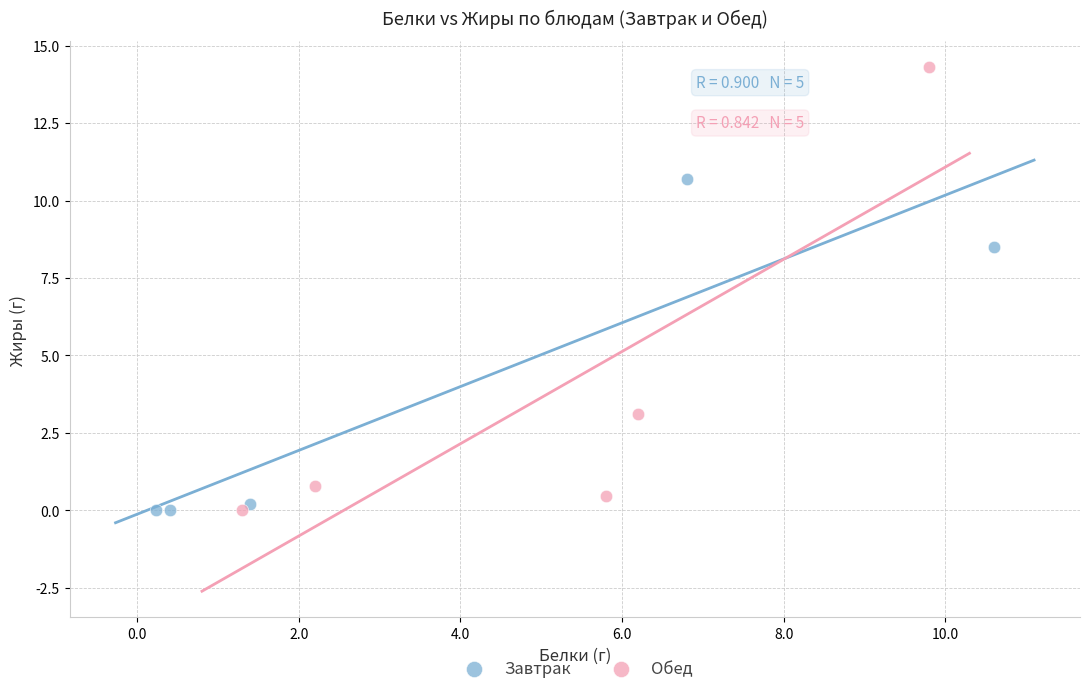

Which series has the widest spread of Y values?

Обед